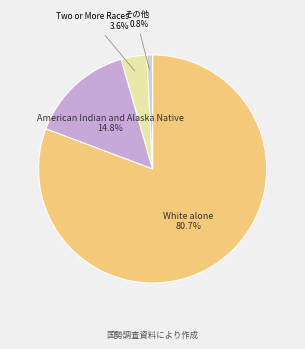

What is the total percentage of Two or More Races and White alone?

84.4%